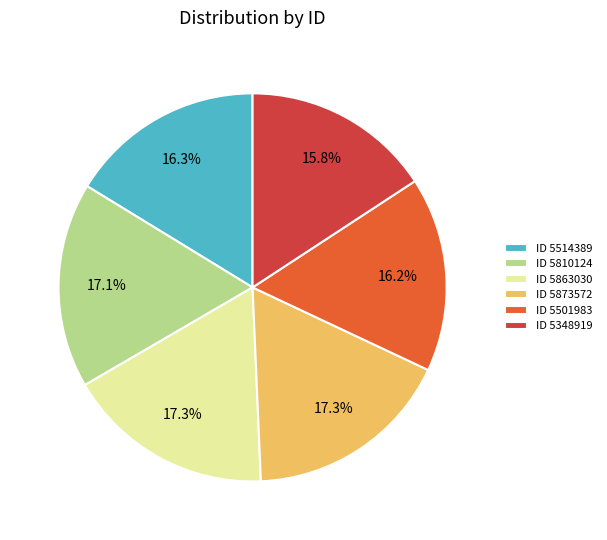

Count the number of slices in the pie.

6